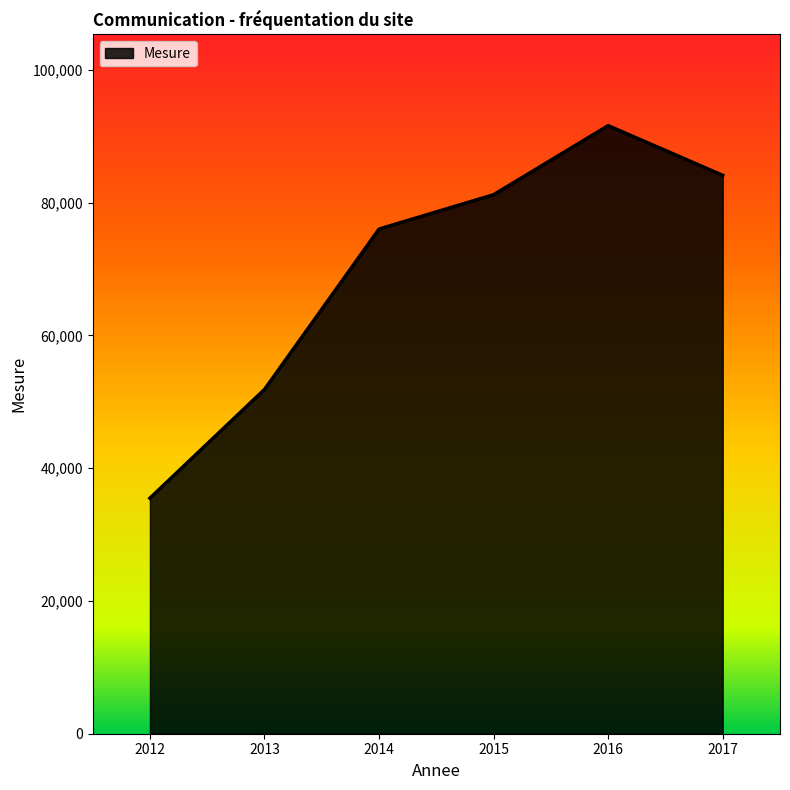

How many lines are shown in the chart?

1